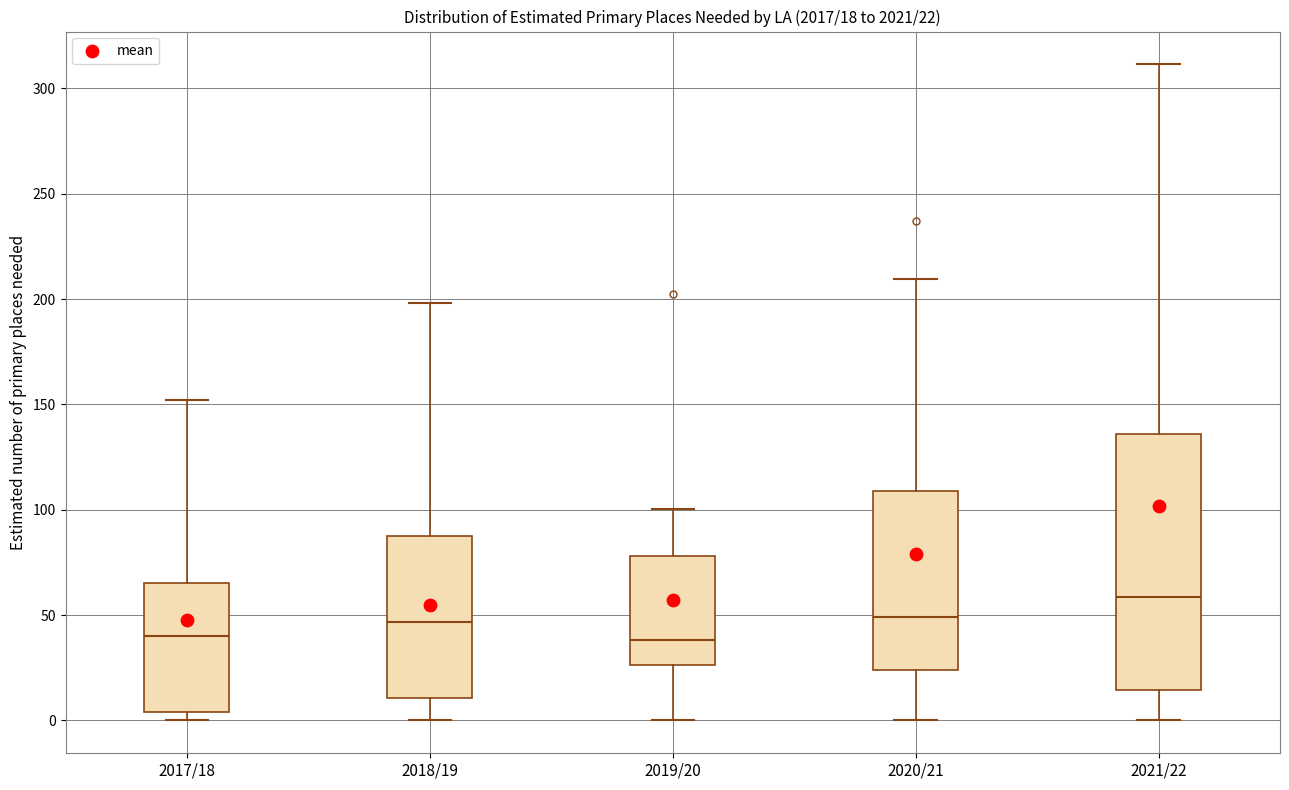

Which box is the tallest, from its lower edge to its upper edge?

2021/22